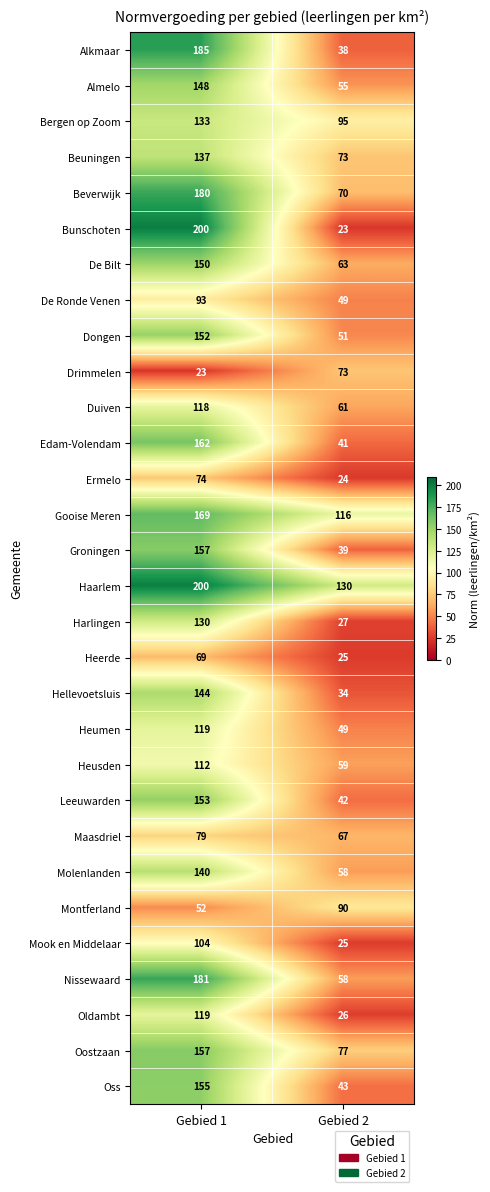

Read the Heusden value at Gebied 1, to the nearest 5.

110